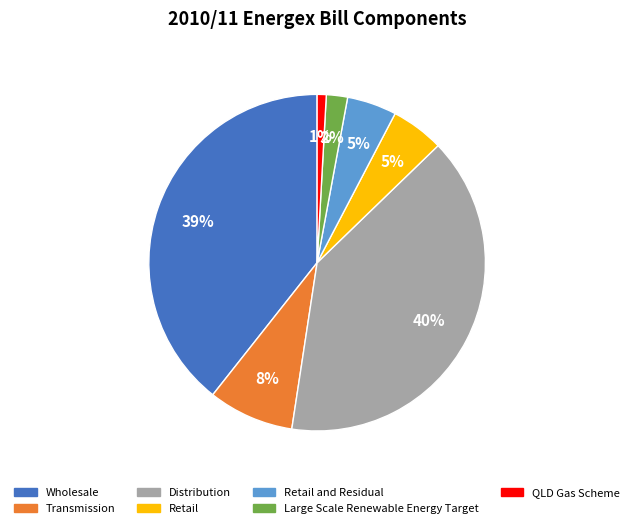

How many slices are in this pie chart?

7